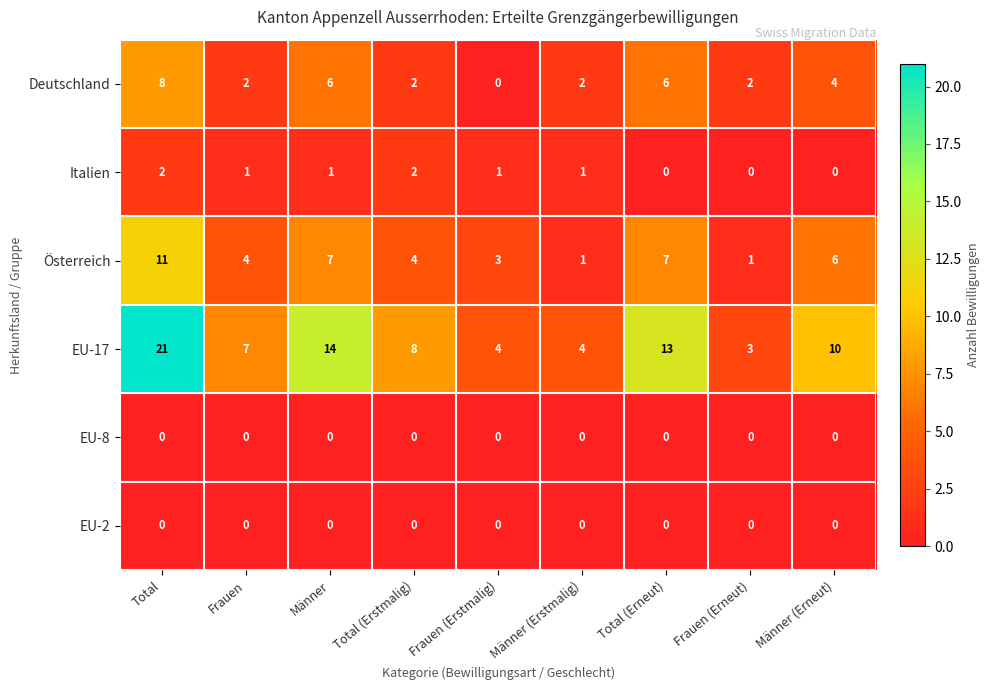

What is the sum of the Österreich values at Total (Erstmalig) and Frauen?

8